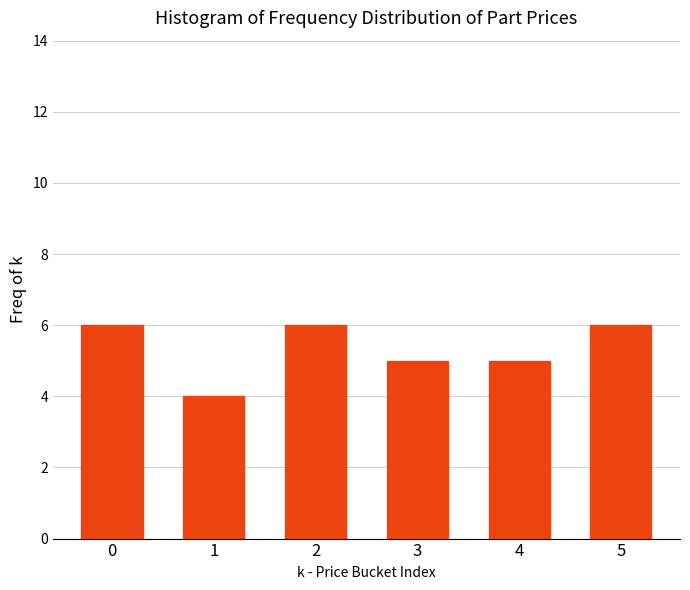

Reading left to right, what are all the values shown in this chart?

6	4	6	5	5	6